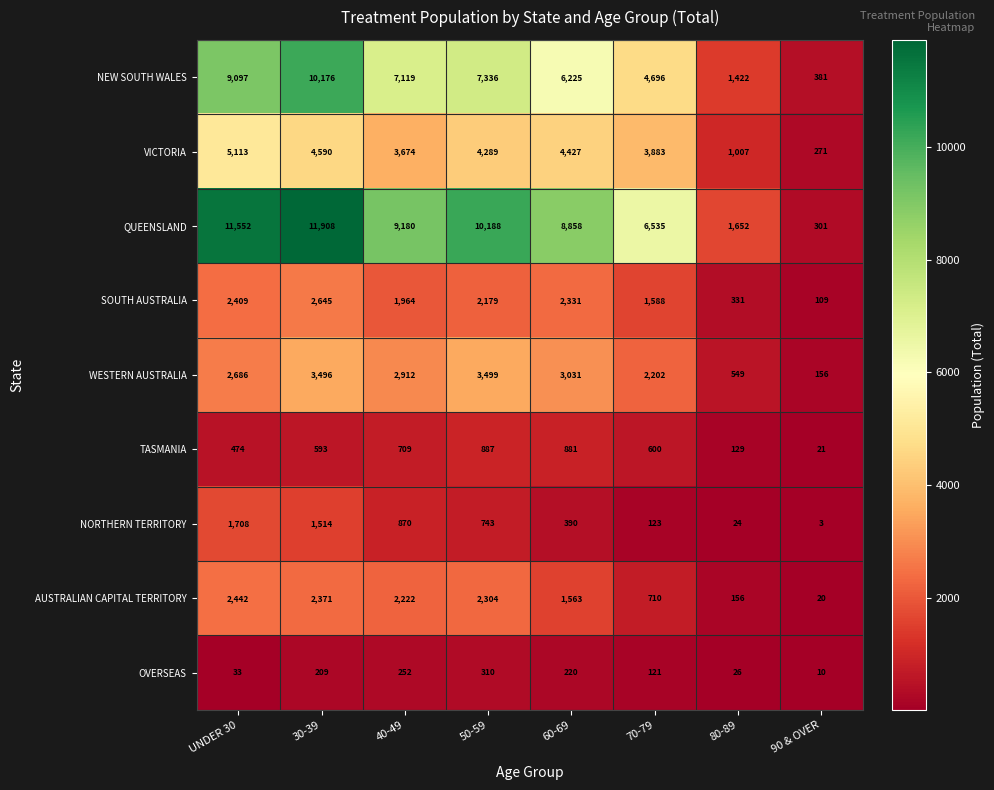

What is the difference between the OVERSEAS values at 90 & OVER and 50-59?

300